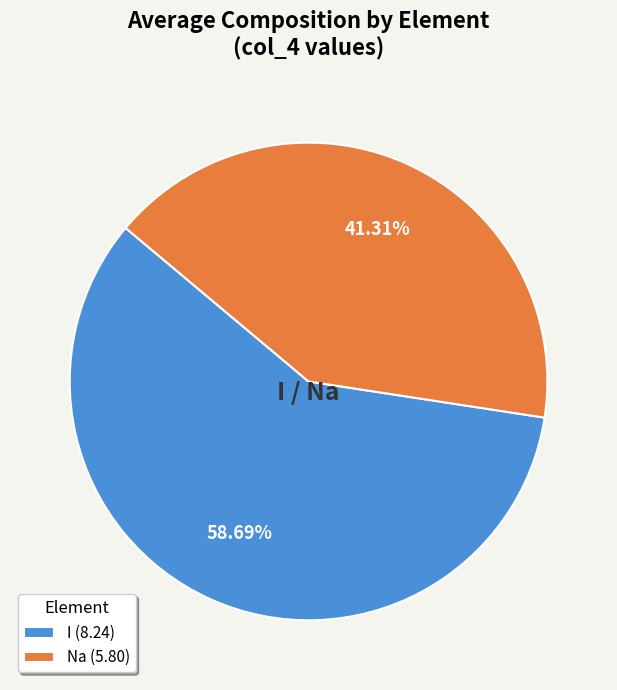

Does Na (5.80) account for over 50% of the chart?

No